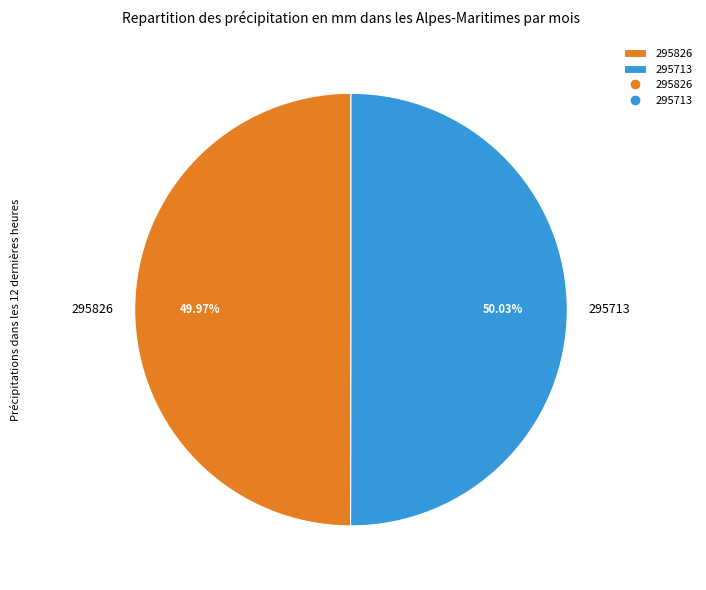

To the nearest percent, what is the difference between the 295713 and 295826 slice percentages?

0%